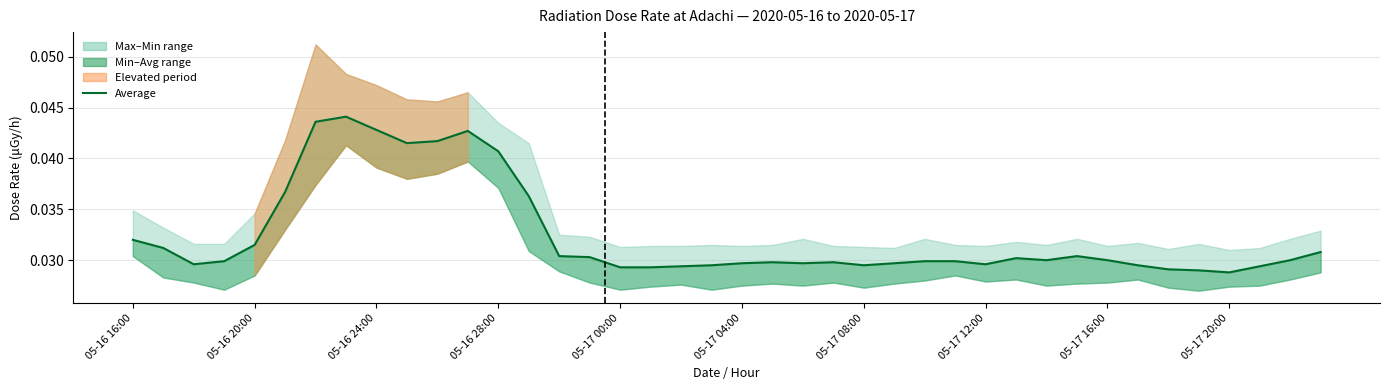

How many lines are shown in the chart?

1